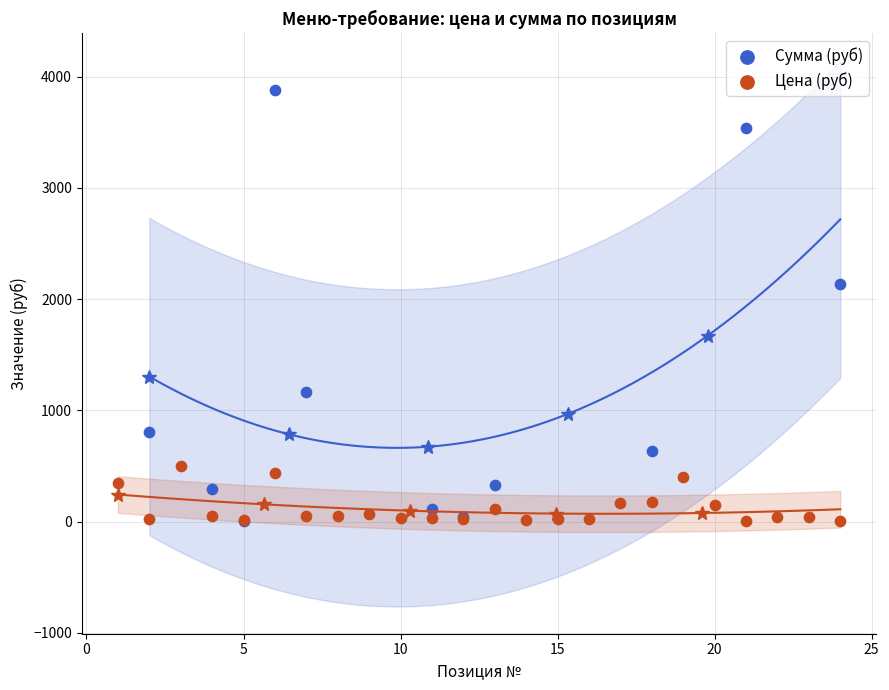

Which series has the widest spread of Y values?

Сумма (руб)